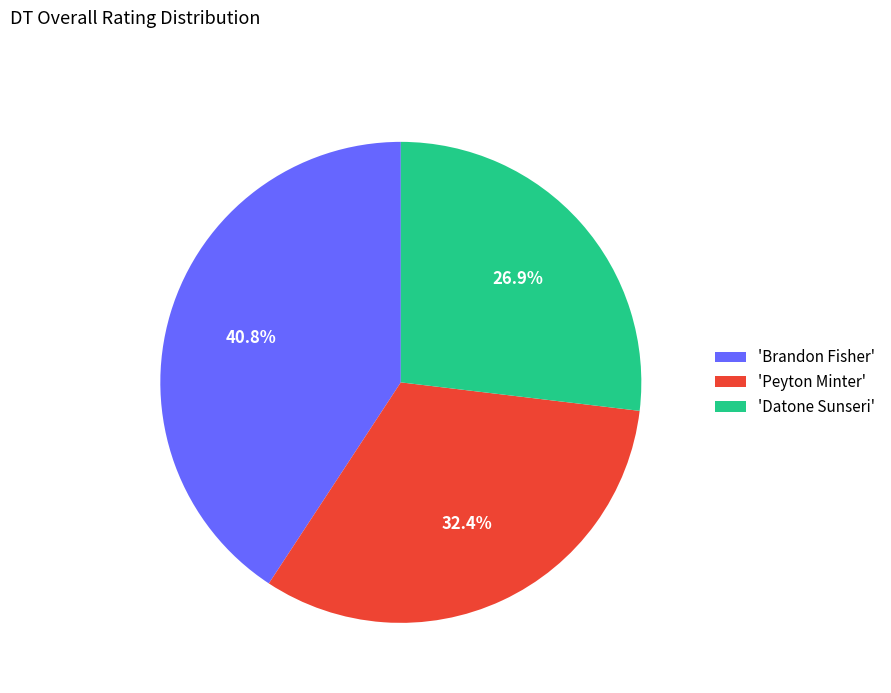

Which category has the smallest portion of the pie?

'Datone Sunseri'